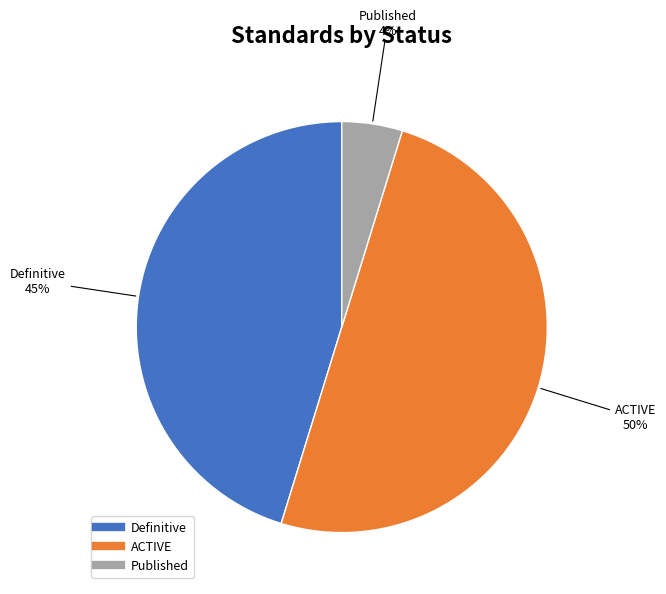

Which slice is the smallest?

Published